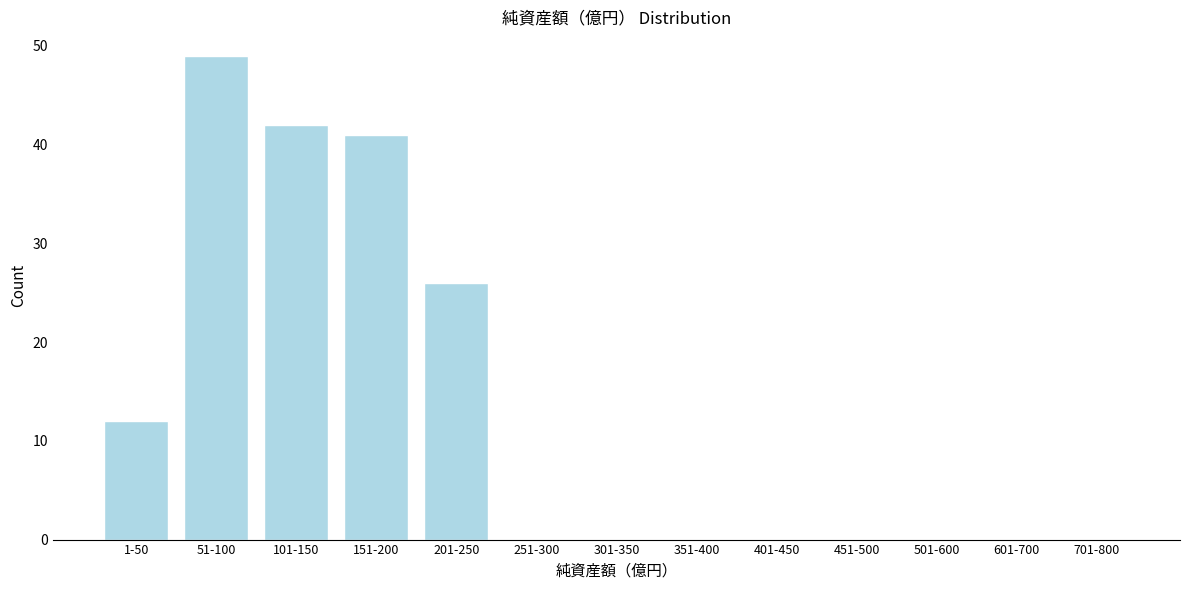

Reading right to left, list all the values displayed in this chart.

701-800=0	601-700=0	501-600=0	451-500=0	401-450=0	351-400=0	301-350=0	251-300=0	201-250=26	151-200=41	101-150=42	51-100=49	1-50=12